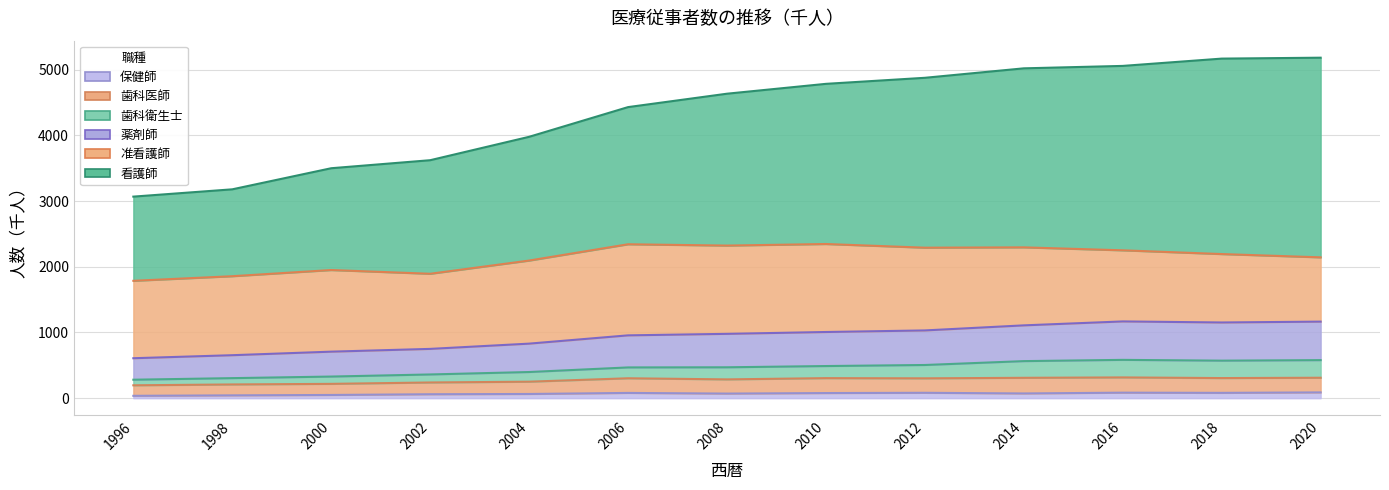

True or false: 看護師 and 歯科医師 intersect in this chart.

False